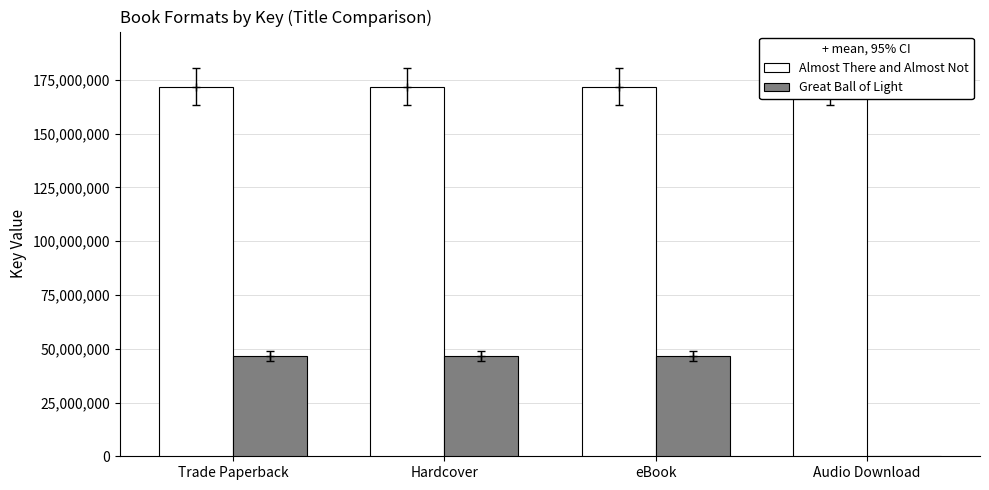

At which category is the sum across all series the highest?

Trade Paperback